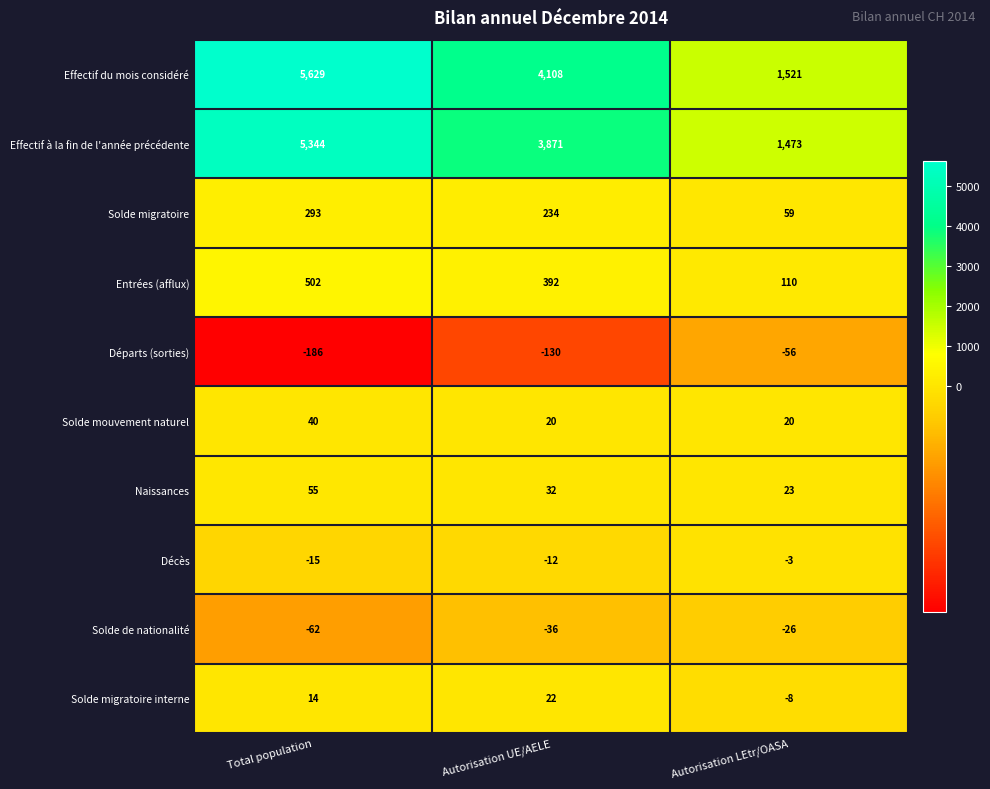

At how many categories does at least one series exceed 4997?

1